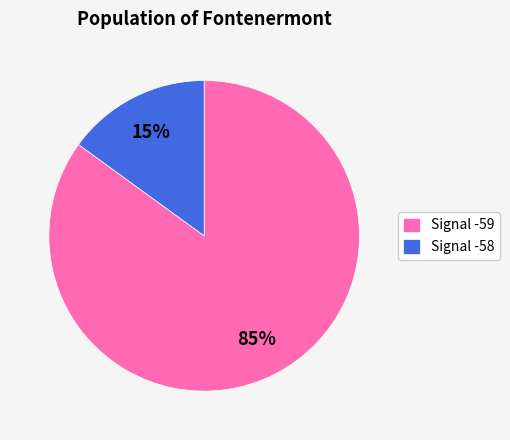

Rank the categories by value from highest to lowest.

Signal -59, Signal -58